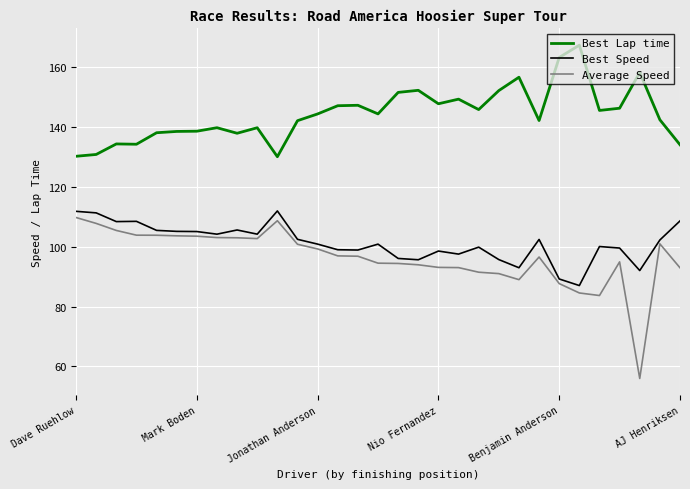

True or false: Best Lap time and Average Speed intersect in this chart.

False